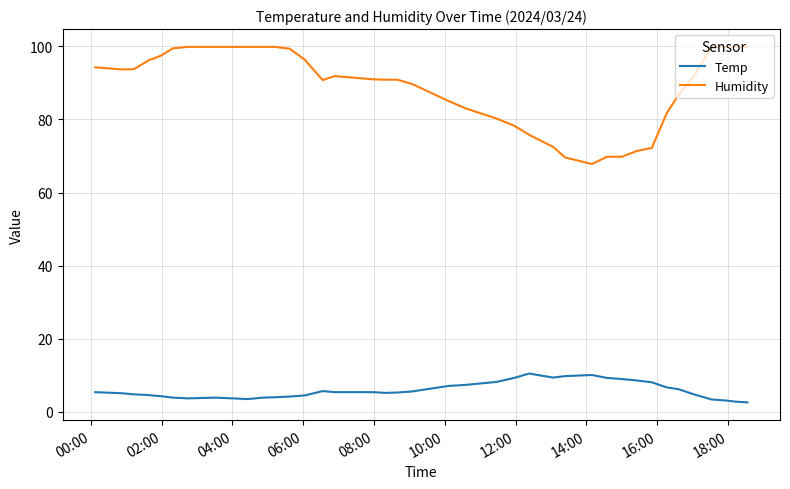

Which series has the largest range (max minus min)?

Humidity